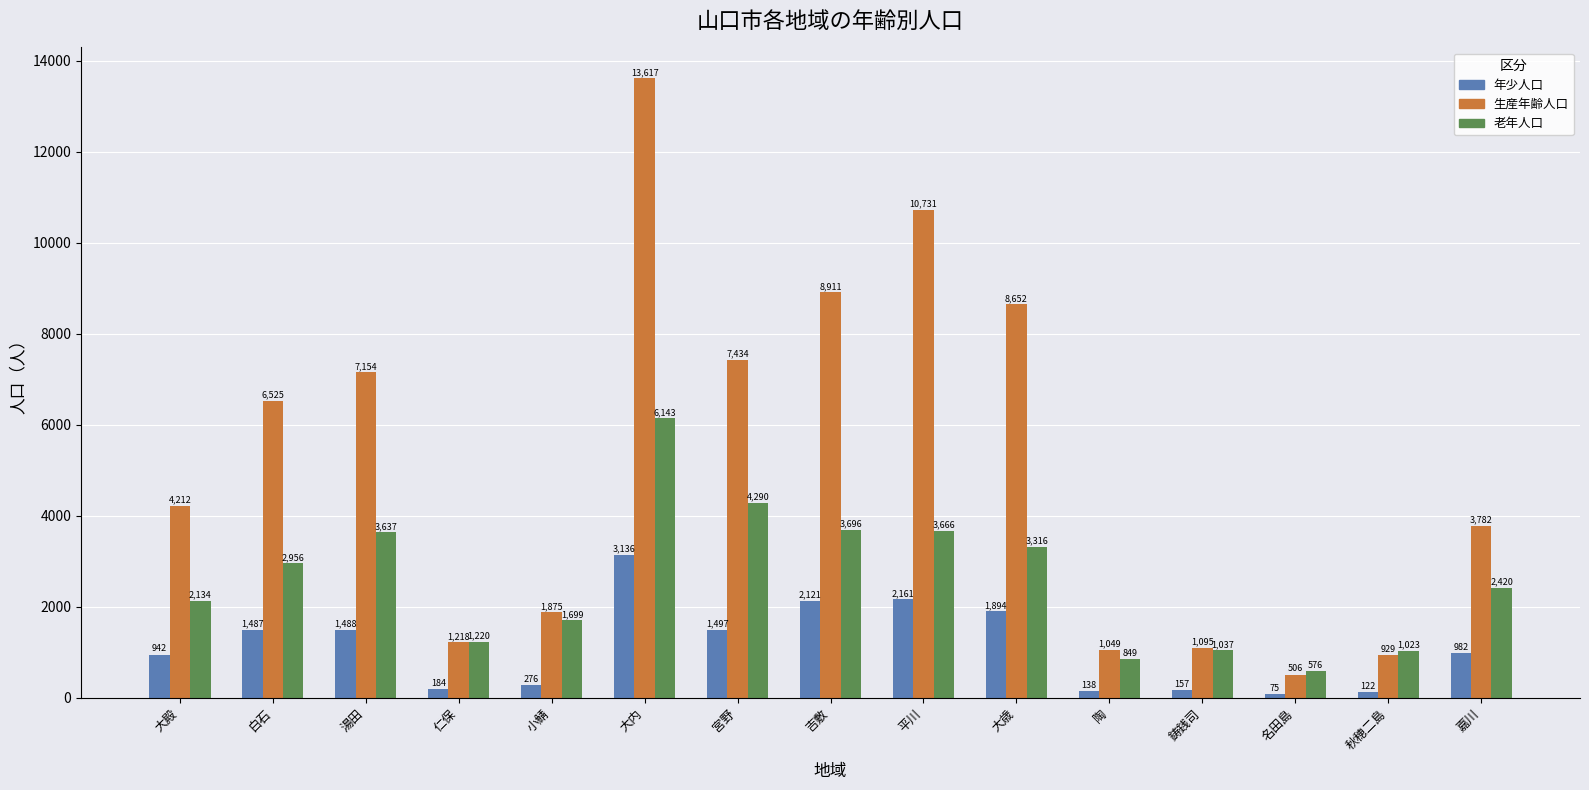

At which category is the sum across all series the highest?

大内